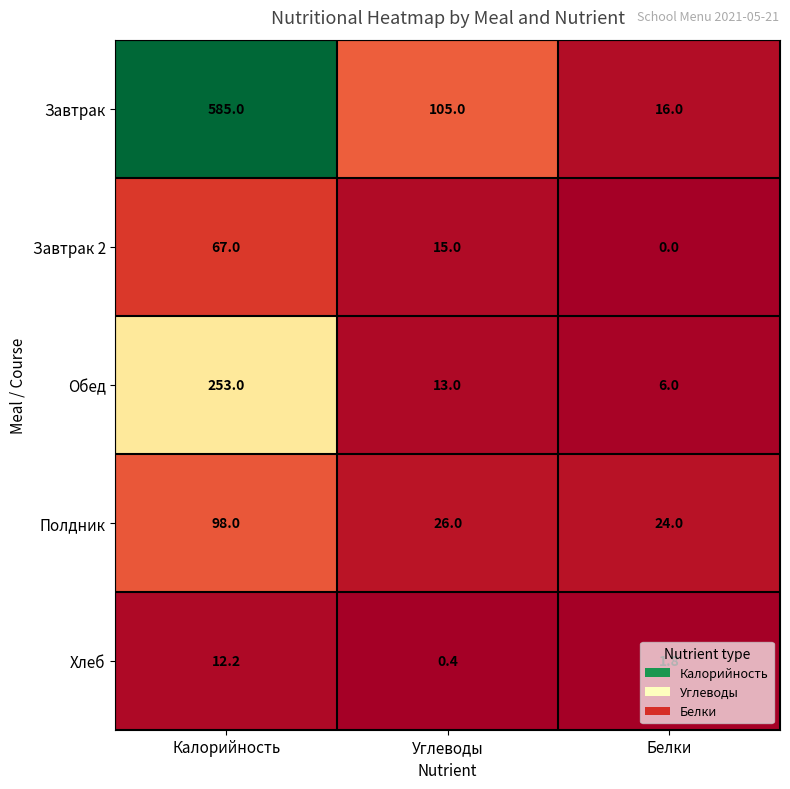

The value of Хлеб at Белки is 1.1. True or false?

False